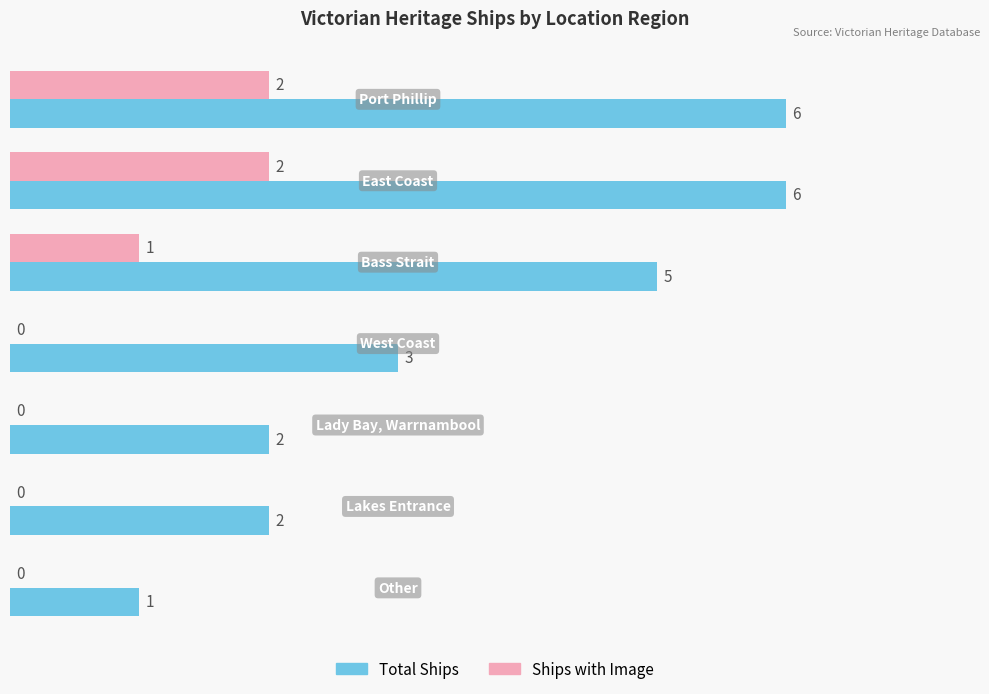

How many Total Ships values are between 2 and 6?

6